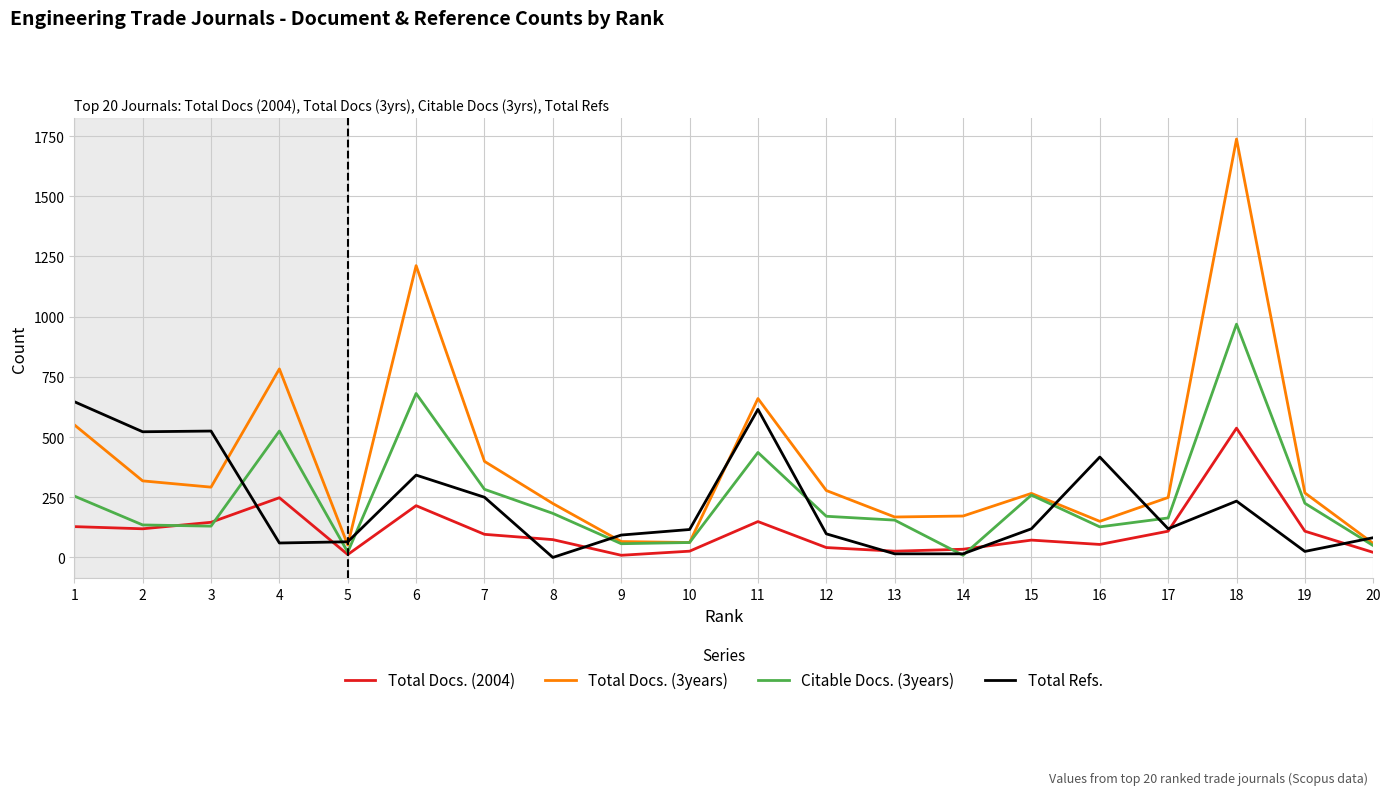

At which category is the sum across all series the highest?

18